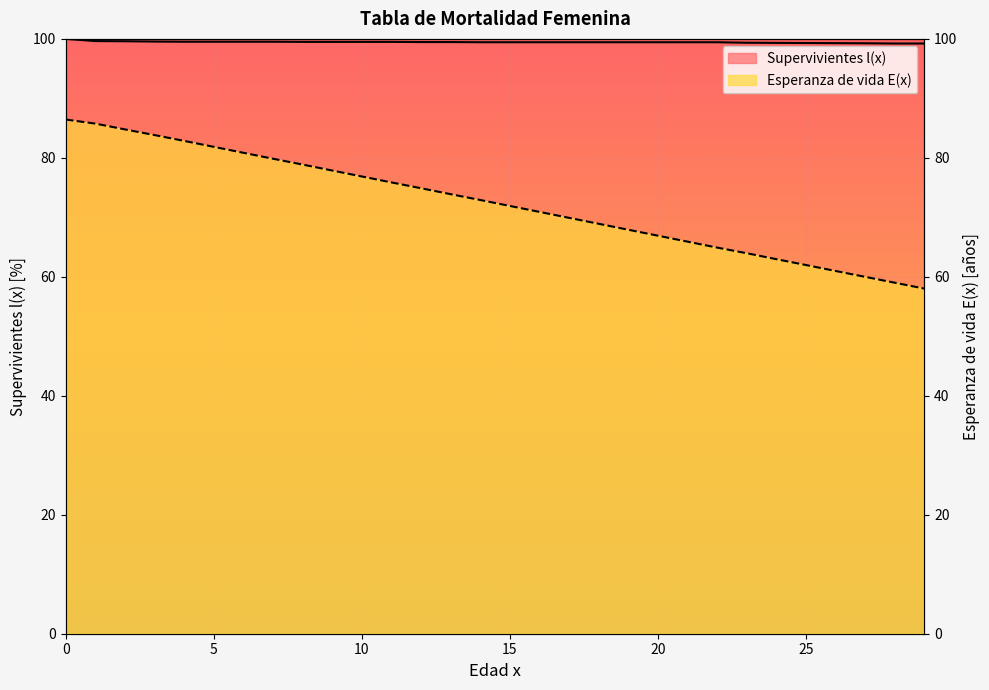

True or false: Esperanza de vida E(x) has a value of 40.6 at 22.

False